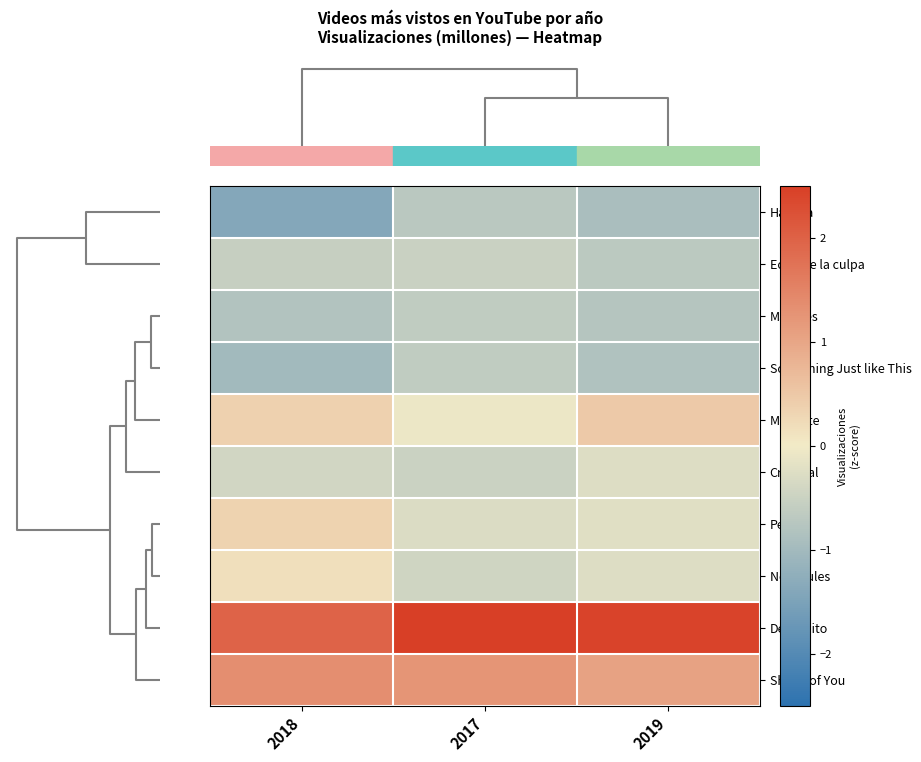

How many categories are shown in the chart?

3